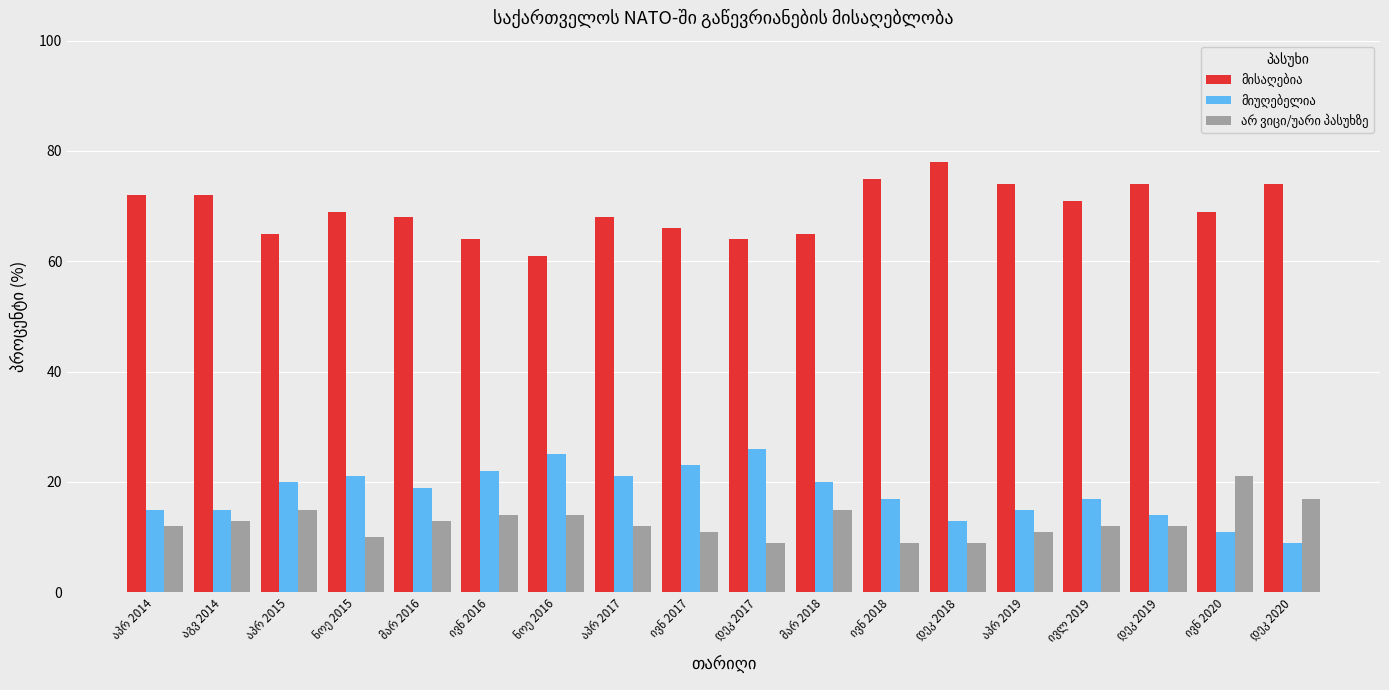

What is the greatest value displayed?

78